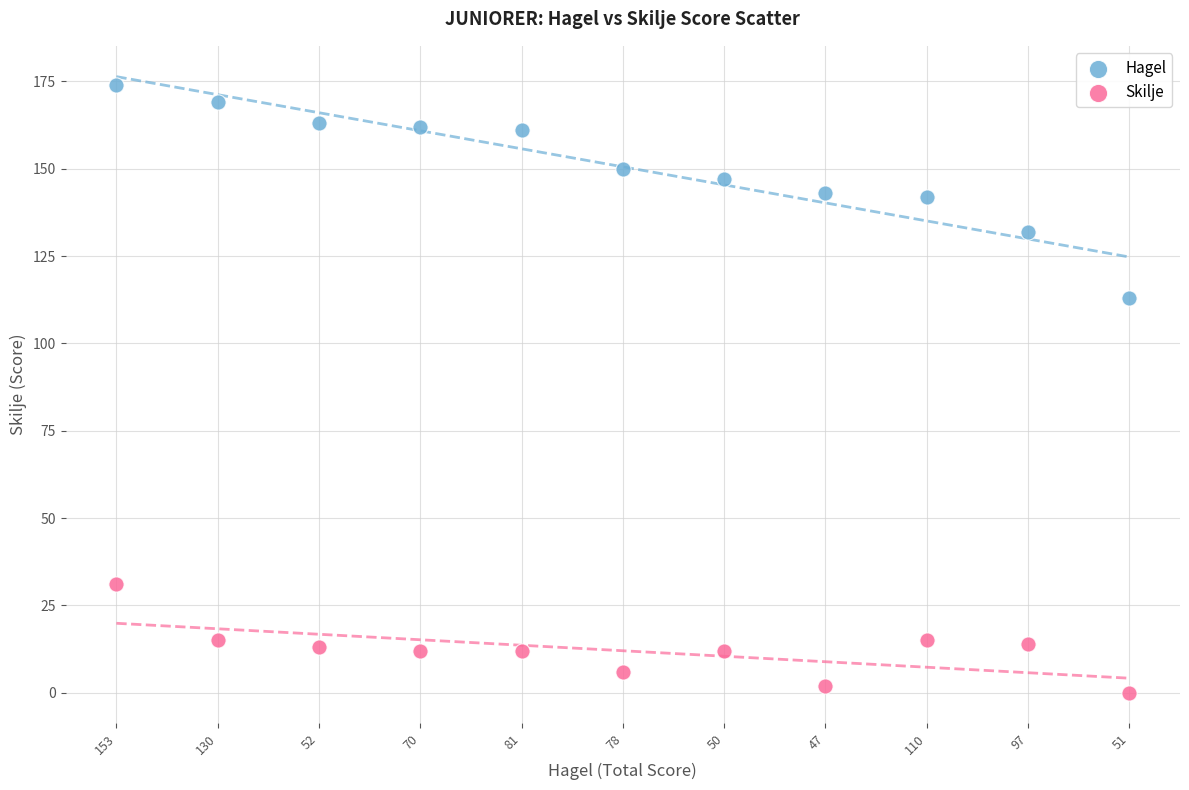

Across all data points, what is the range of Y values (max minus min)?

174